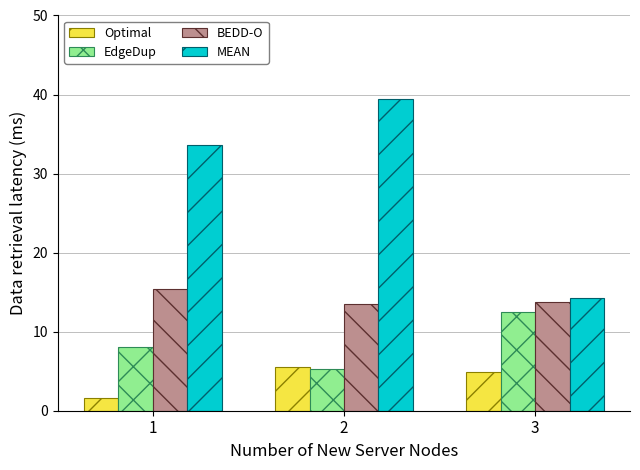

Which series has the largest range (max minus min)?

MEAN